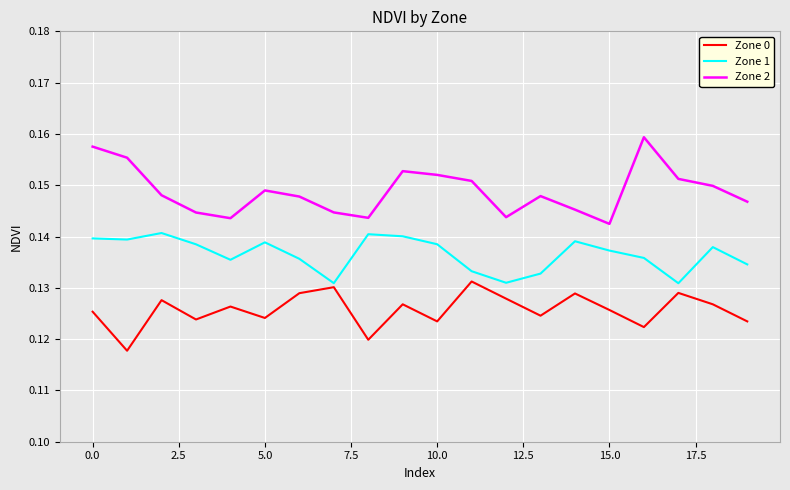

True or false: Zone 2 and Zone 1 intersect in this chart.

False